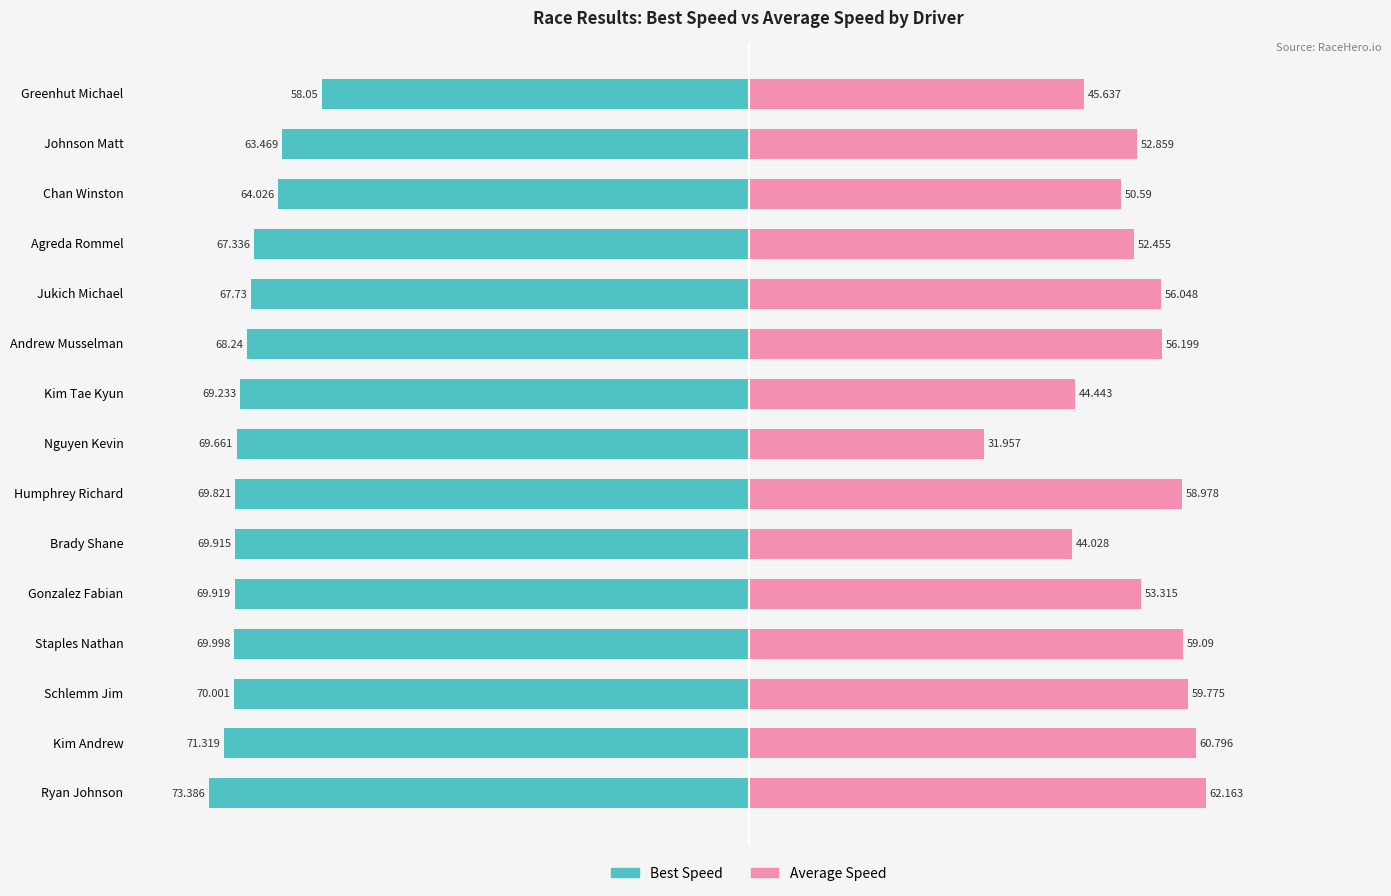

What is the maximum value for Average Speed?

62.2